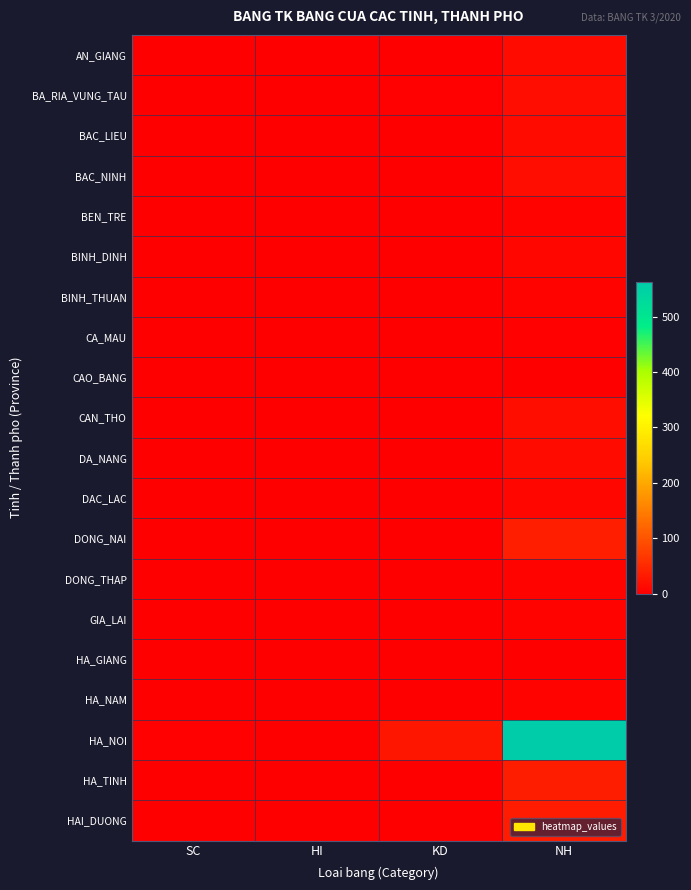

List the series in order of their peak value, lowest first.

CAO_BANG, HA_GIANG, CA_MAU, BEN_TRE, BINH_THUAN, DONG_THAP, GIA_LAI, HA_NAM, BINH_DINH, DAC_LAC, AN_GIANG, BAC_LIEU, DA_NANG, BA_RIA_VUNG_TAU, BAC_NINH, CAN_THO, HAI_DUONG, HA_TINH, DONG_NAI, HA_NOI